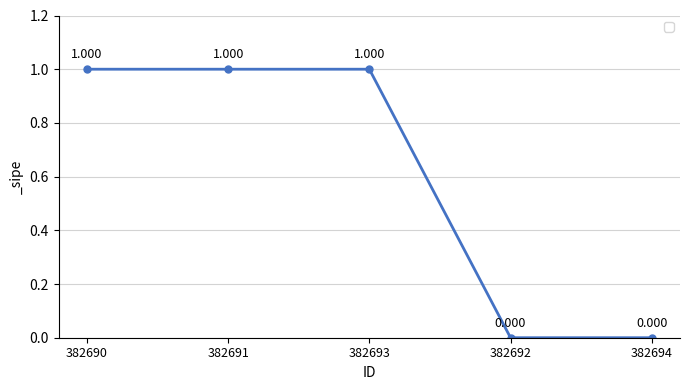

What is the label of the 5th point from the left?

382694